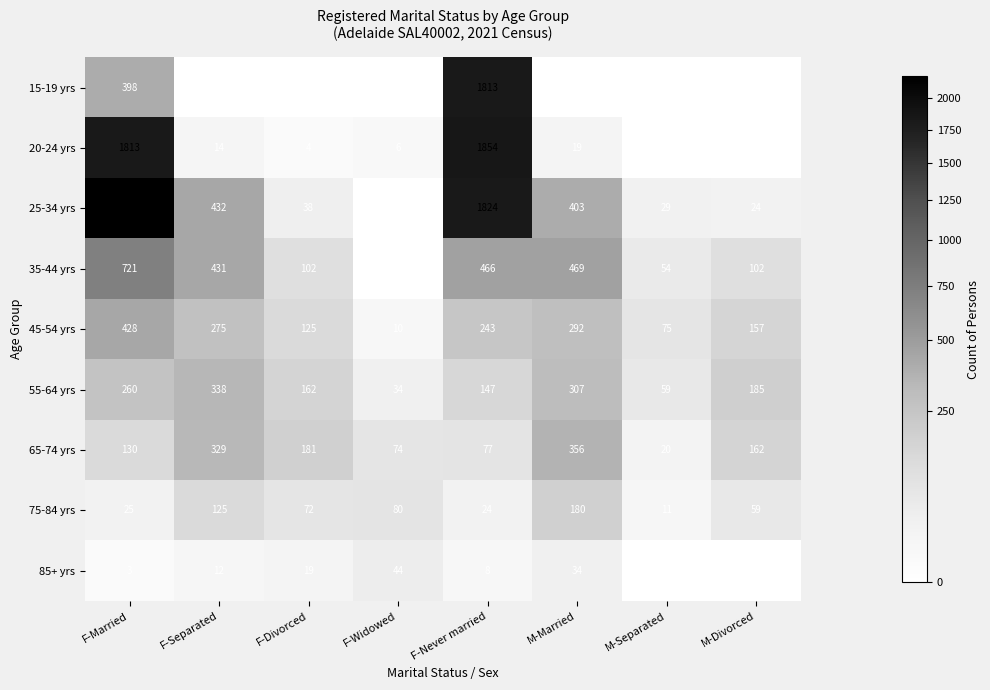

What is the average value of the 75-84 yrs series?

72